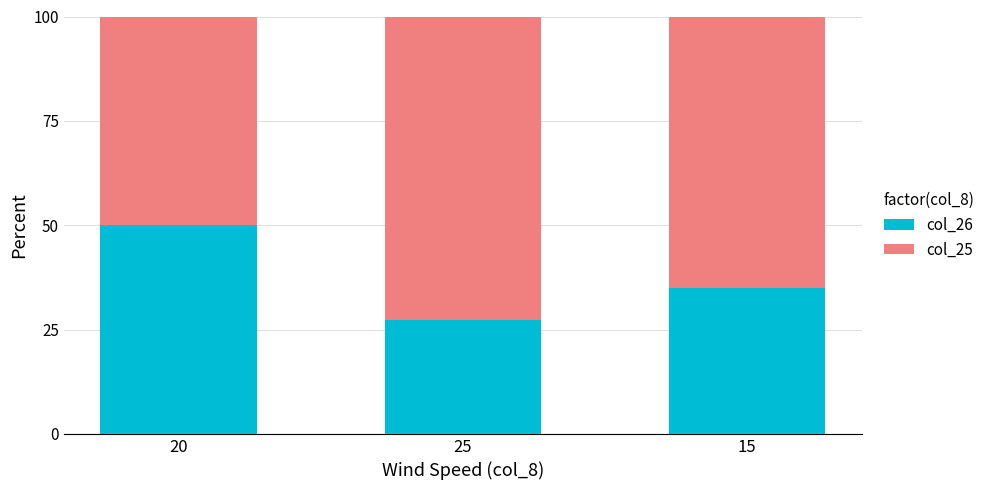

Count the number of categories in the chart.

3